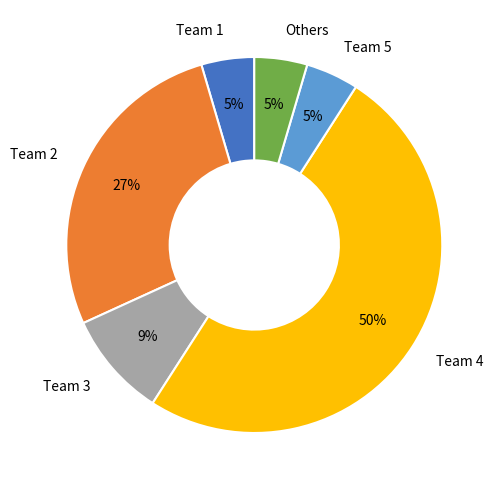

True or false: Team 5 accounts for 5% of the total.

True